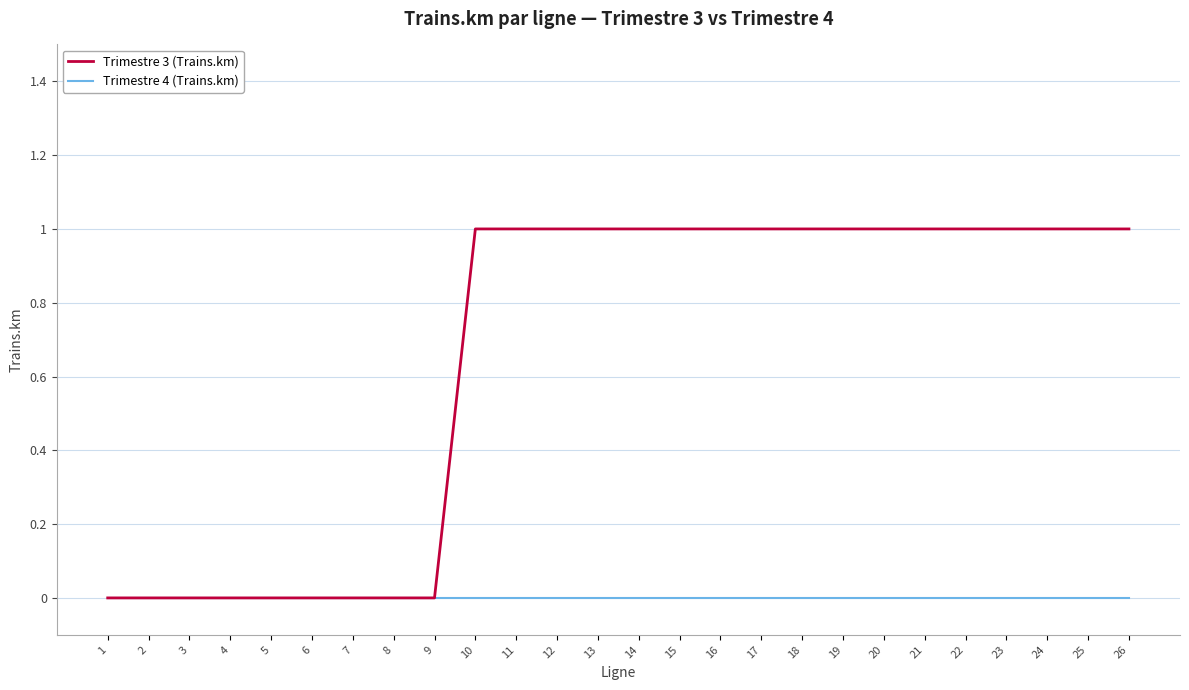

Which series has the widest spread of values?

Trimestre 3 (Trains.km)